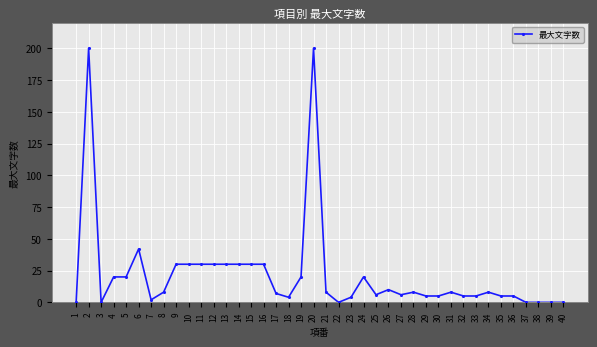

Count the number of data series in this chart.

1